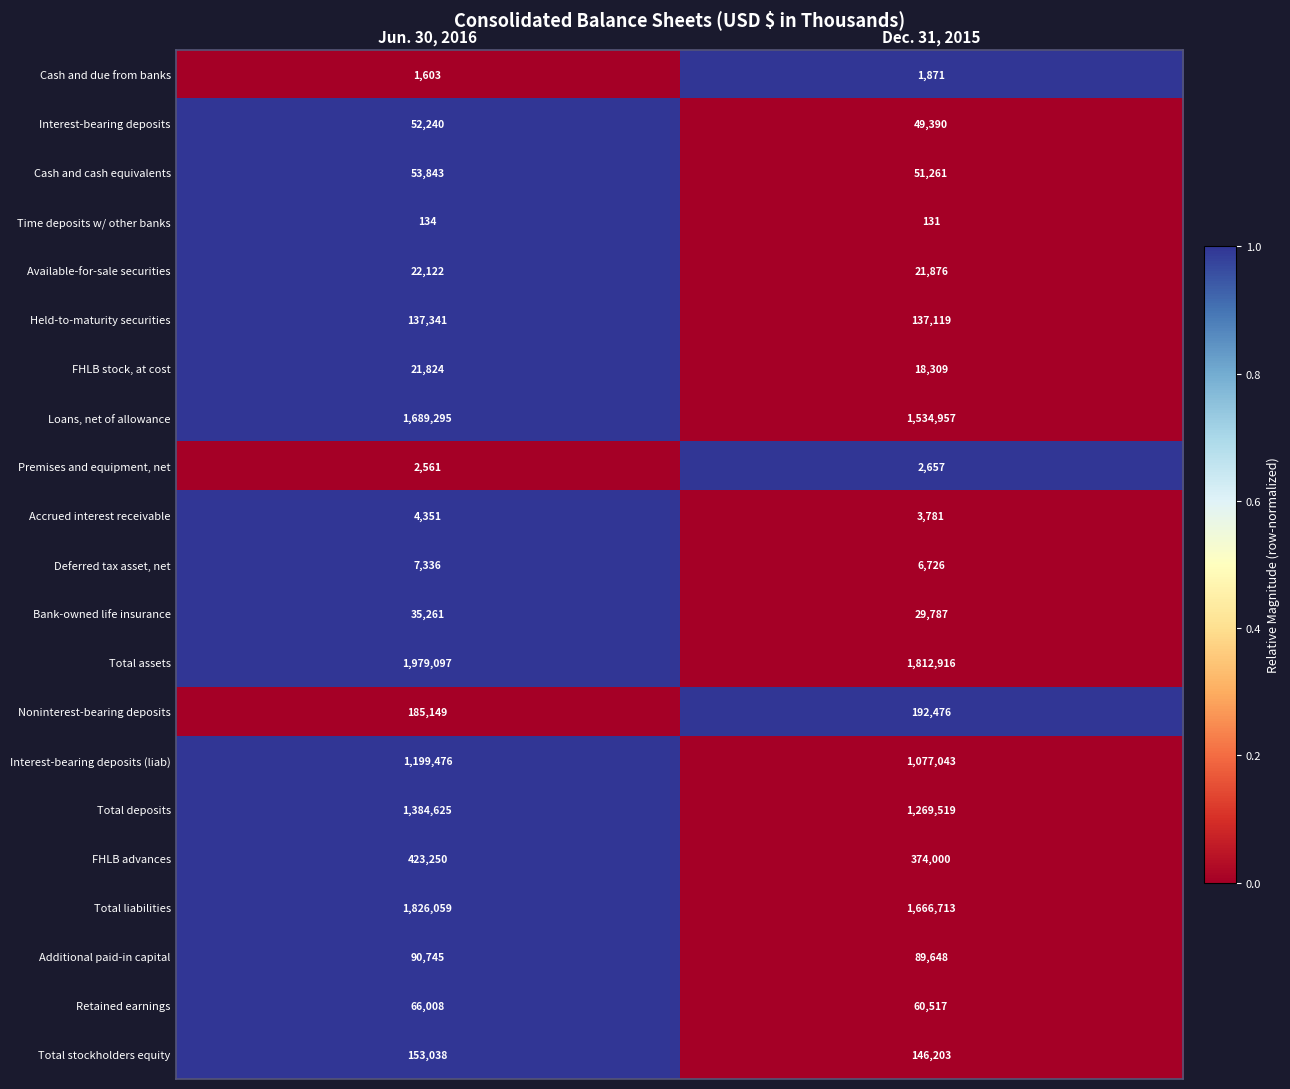

Rank the categories by Noninterest-bearing deposits value from lowest to highest.

Jun. 30, 2016, Dec. 31, 2015